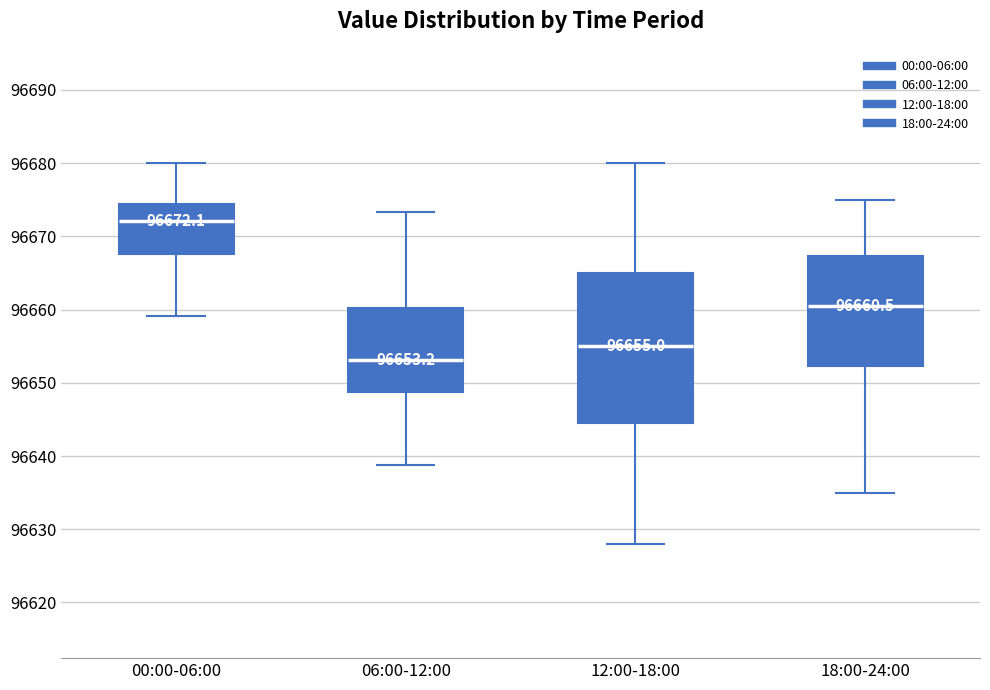

Comparing the boxes themselves (not the whiskers), which one is the tallest?

12:00-18:00